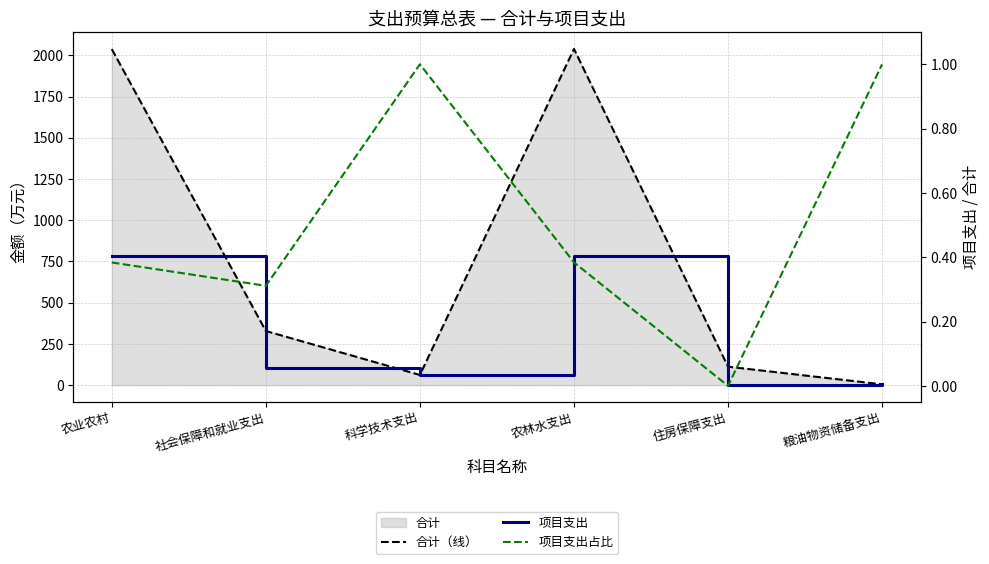

True or false: 项目支出占比 and 合计（线） intersect in this chart.

False